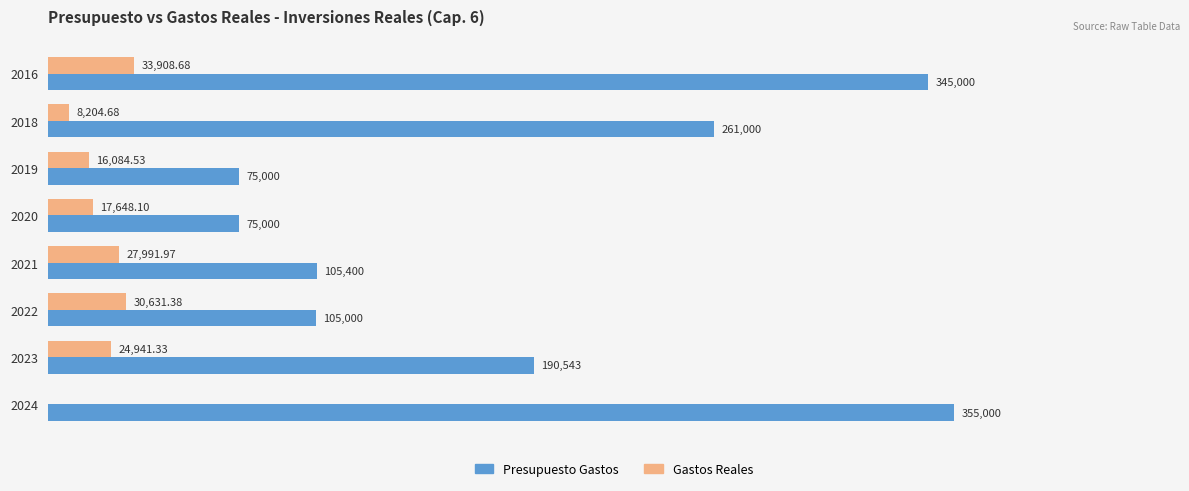

Which series has the largest total across all categories?

Presupuesto Gastos